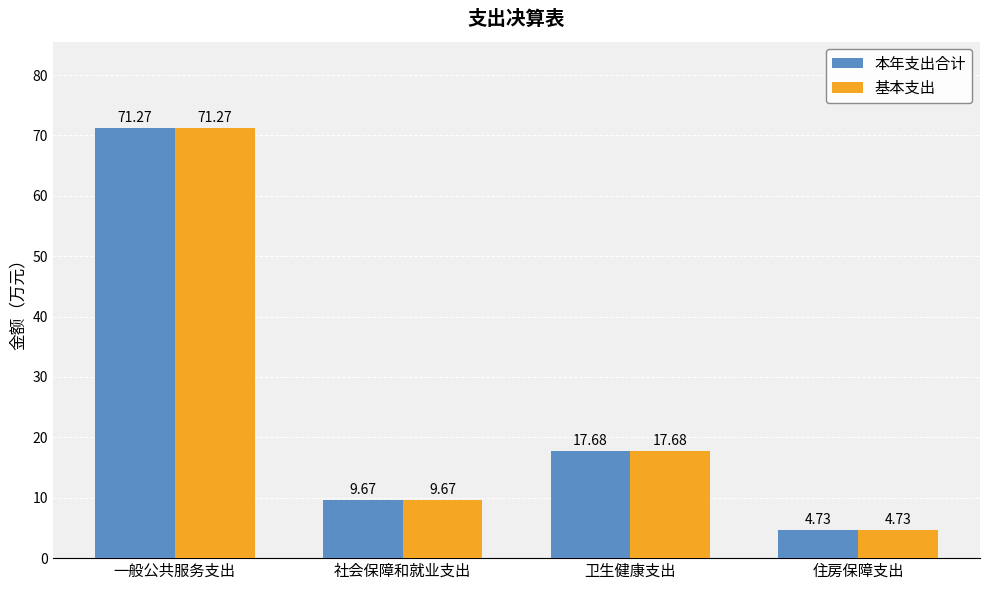

What position from the right is 住房保障支出?

1